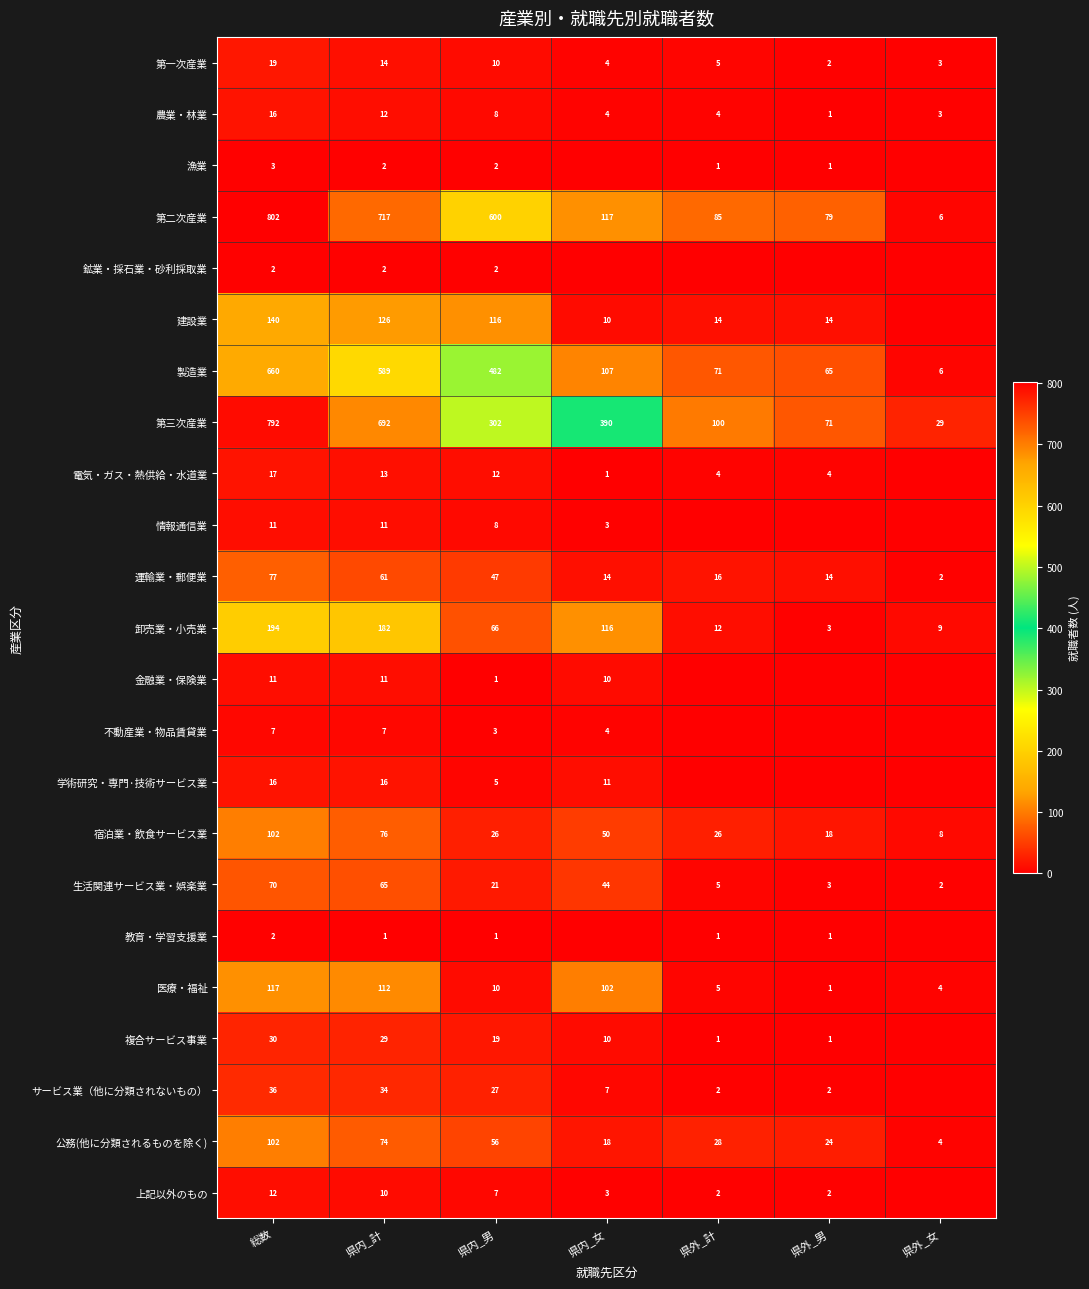

At which label does 第一次産業 first exceed 5?

総数